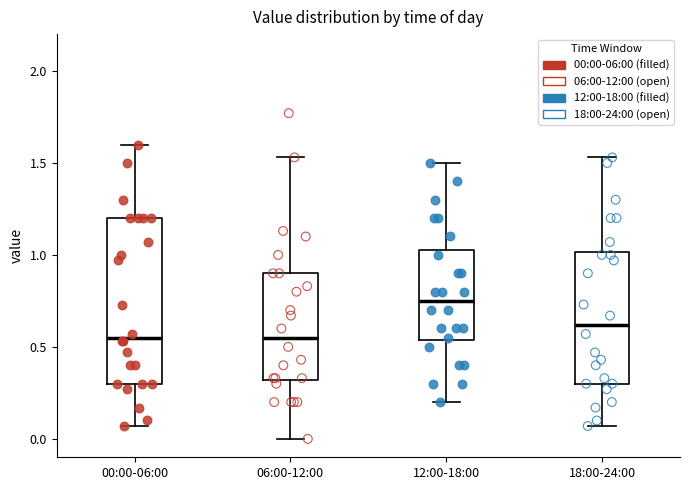

Reading left to right, transcribe this box plot: for each box, give where its median line is, the range the box spans, and where its two whiskers end, as read against the y-axis. The values are not printed on the chart, so give them approximately, as read against the axis.

00:00-06:00: median 0.55, box 0.30 to 1.20, whiskers 0.05 to 1.60
06:00-12:00: median 0.55, box 0.30 to 0.90, whiskers 0.00 to 1.55
12:00-18:00: median 0.75, box 0.55 to 1.05, whiskers 0.20 to 1.50
18:00-24:00: median 0.60, box 0.30 to 1.00, whiskers 0.05 to 1.55